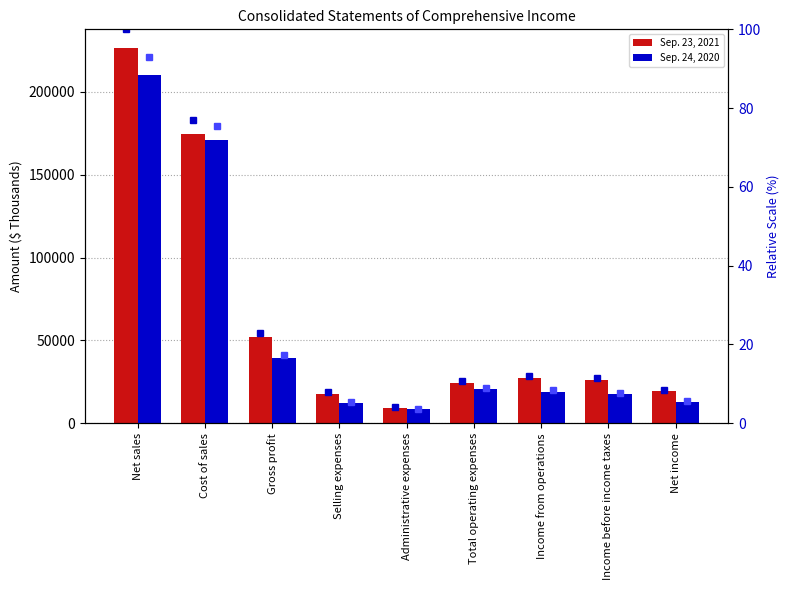

How many groups of bars are there?

9